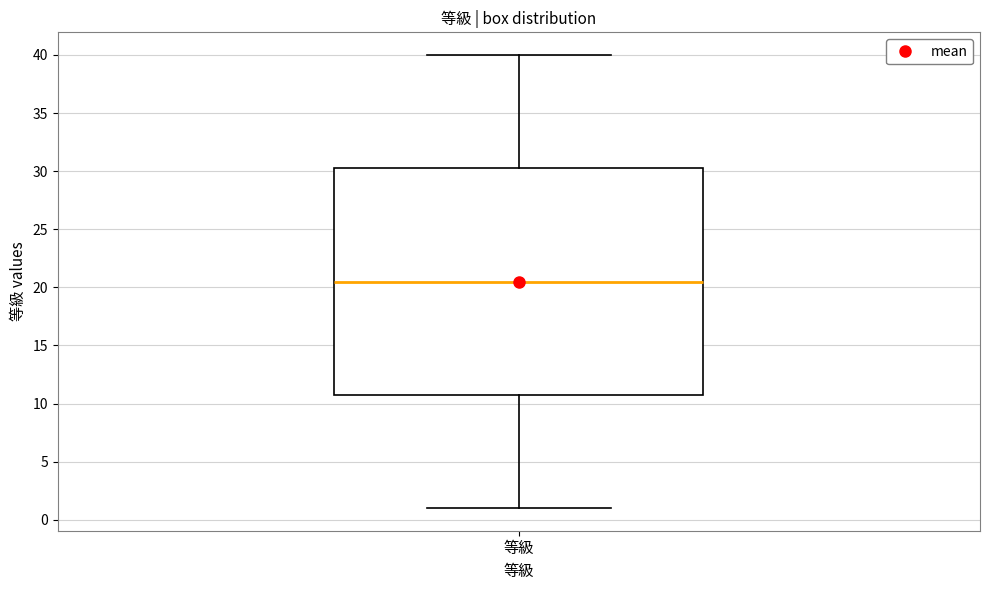

Transcribe this box plot: give where the median line is, the range the box spans, and where the two whiskers end, as read against the y-axis. The values are not printed on the chart, so give them approximately, as read against the axis.

median 20.5, box 11.0 to 30.5, whiskers 1.0 to 40.0